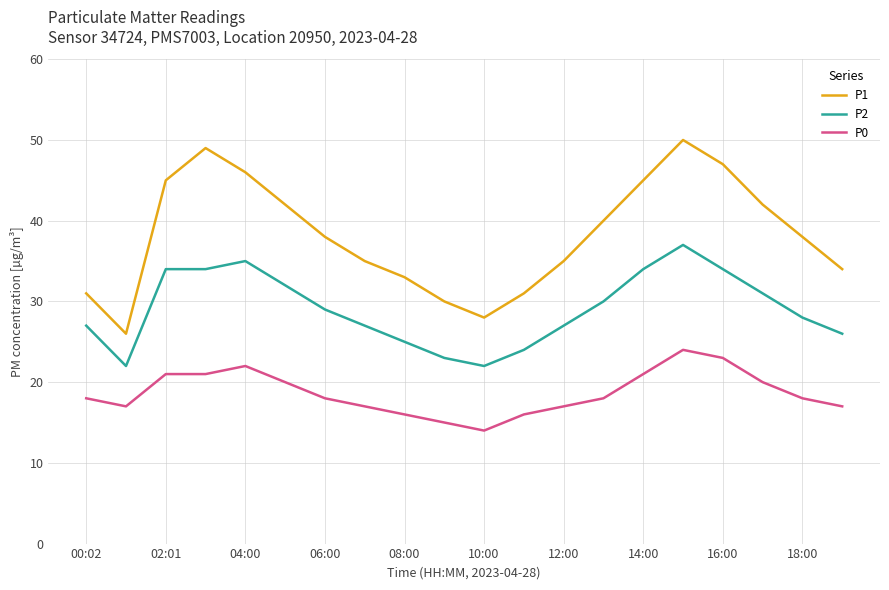

List the series in order of their peak value, lowest first.

P0, P2, P1